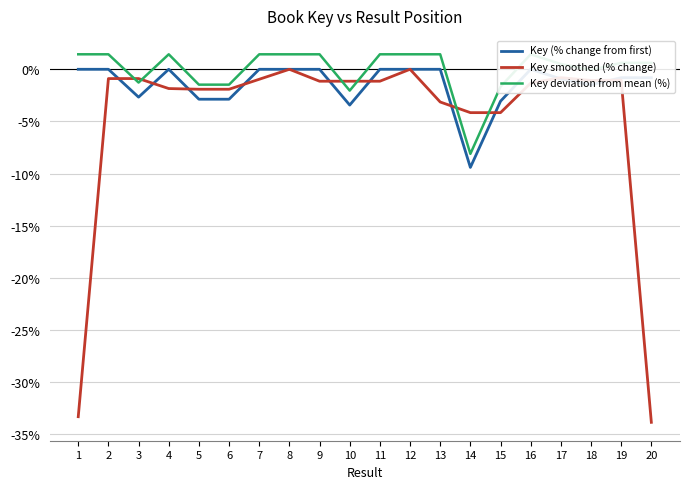

What is the average value of the Key smoothed (% change) series?

-4.7